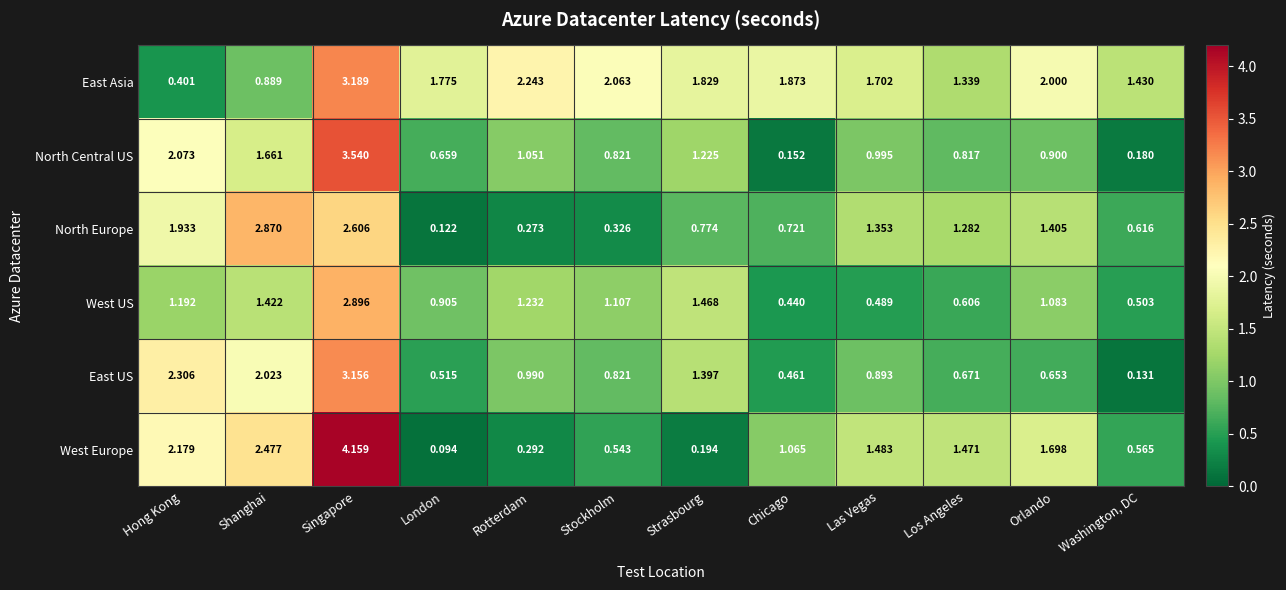

Rank the series at Shanghai from lowest to highest value.

East Asia, West US, North Central US, East US, West Europe, North Europe